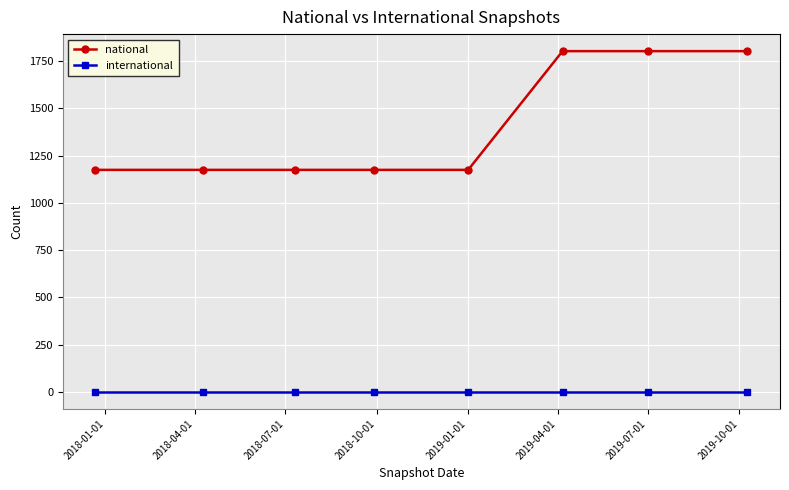

Which series has the largest total across all categories?

national